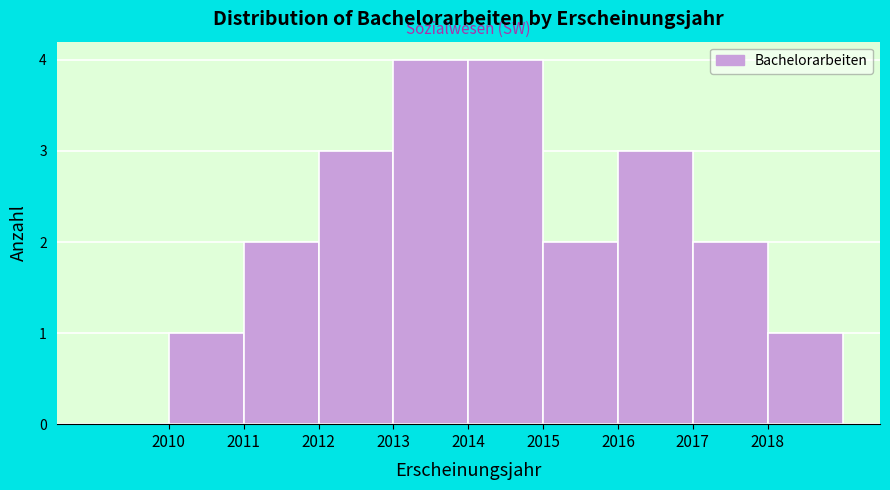

Reading left to right, transcribe this chart: for each bar, give the range it covers on the x-axis and its height. The values are not printed on the chart, so give them approximately, as read against the axis.

2009 to 2010: 0
2010 to 2011: 1
2011 to 2012: 2
2012 to 2013: 3
2013 to 2014: 4
2014 to 2015: 4
2015 to 2016: 2
2016 to 2017: 3
2017 to 2018: 2
2018 to 2019: 1